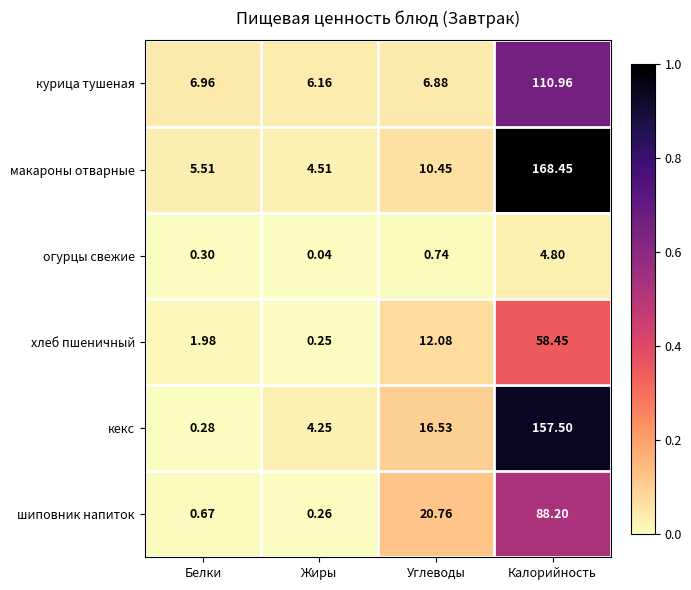

How many distinct data groups are displayed?

6